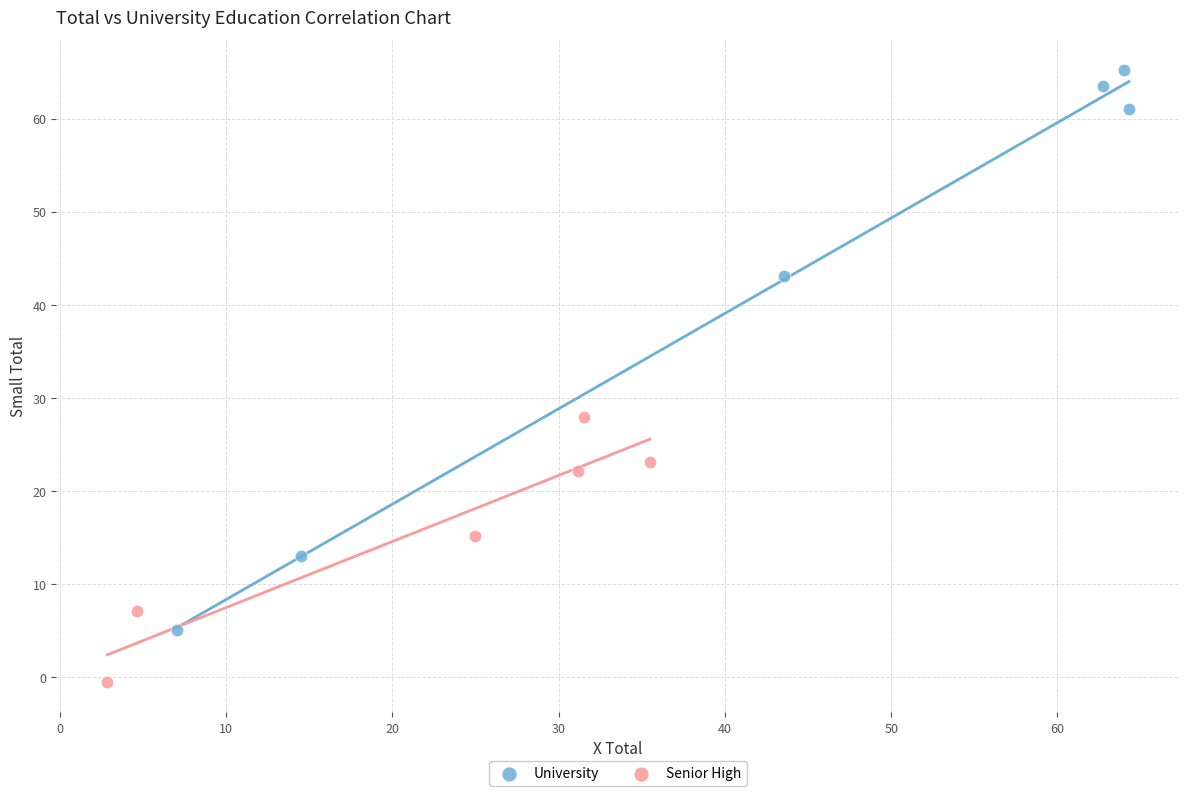

Which series reaches the minimum Y coordinate?

Senior High